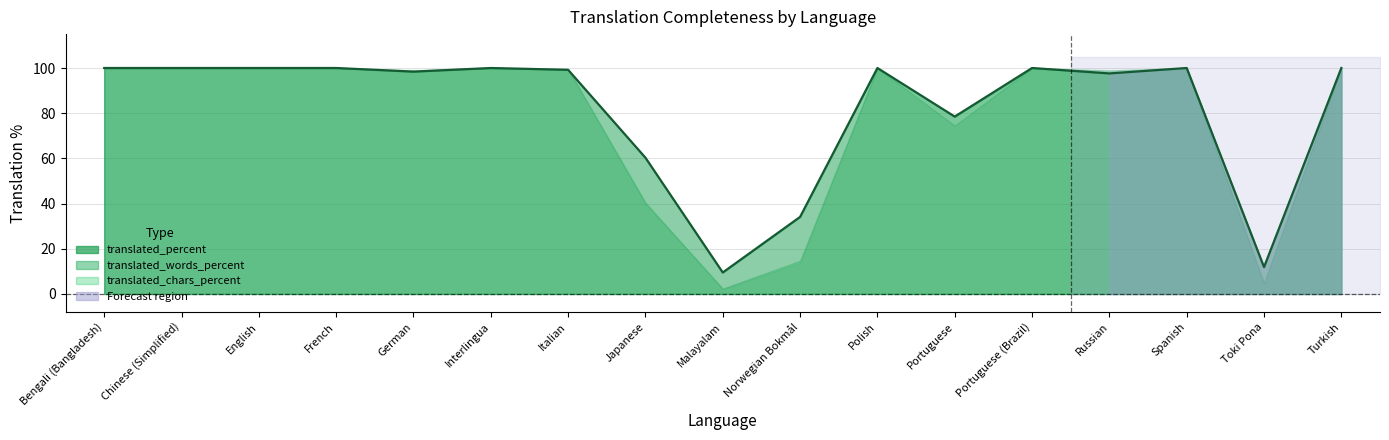

Reading left to right, list all the values displayed in this chart.

Bengali (Bangladesh)=100.0	Chinese (Simplified)=100.0	English=100.0	French=100.0	German=98.4	Interlingua=100.0	Italian=99.2	Japanese=60.3	Malayalam=9.5	Norwegian Bokmål=34.1	Polish=100.0	Portuguese=78.5	Portuguese (Brazil)=100.0	Russian=97.6	Spanish=100.0	Toki Pona=11.9	Turkish=100.0